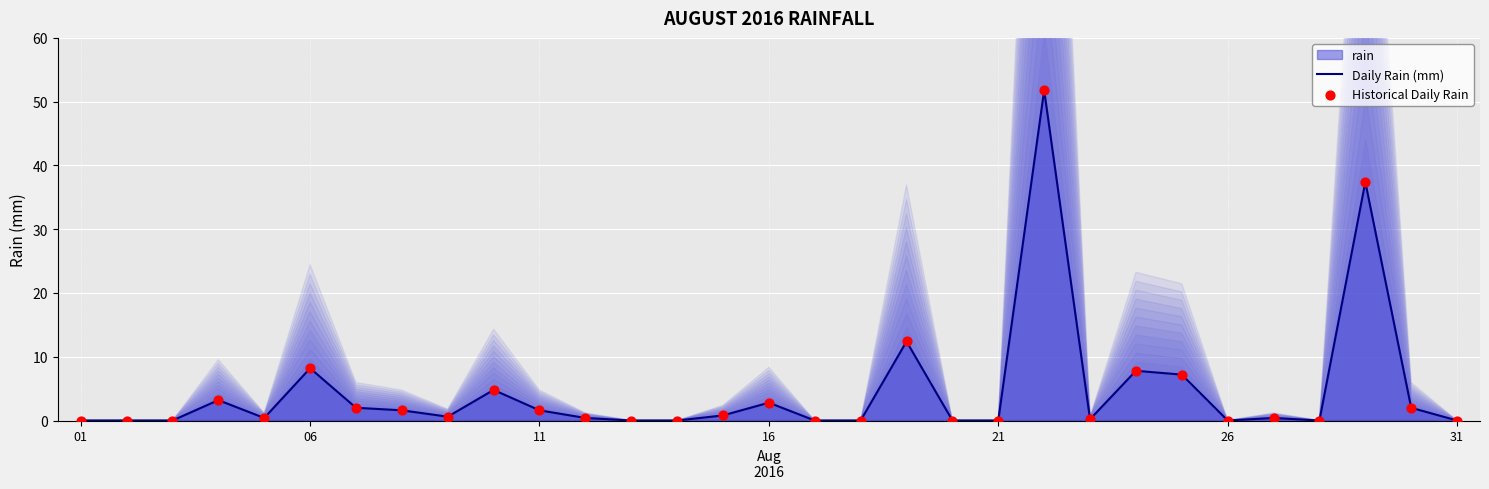

Which series reaches the maximum Y coordinate?

Daily Rain (mm)